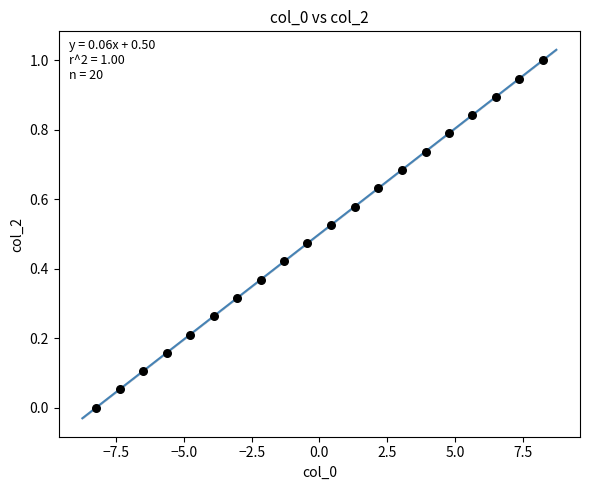

What is the range of Y values (max minus min)?

1.0